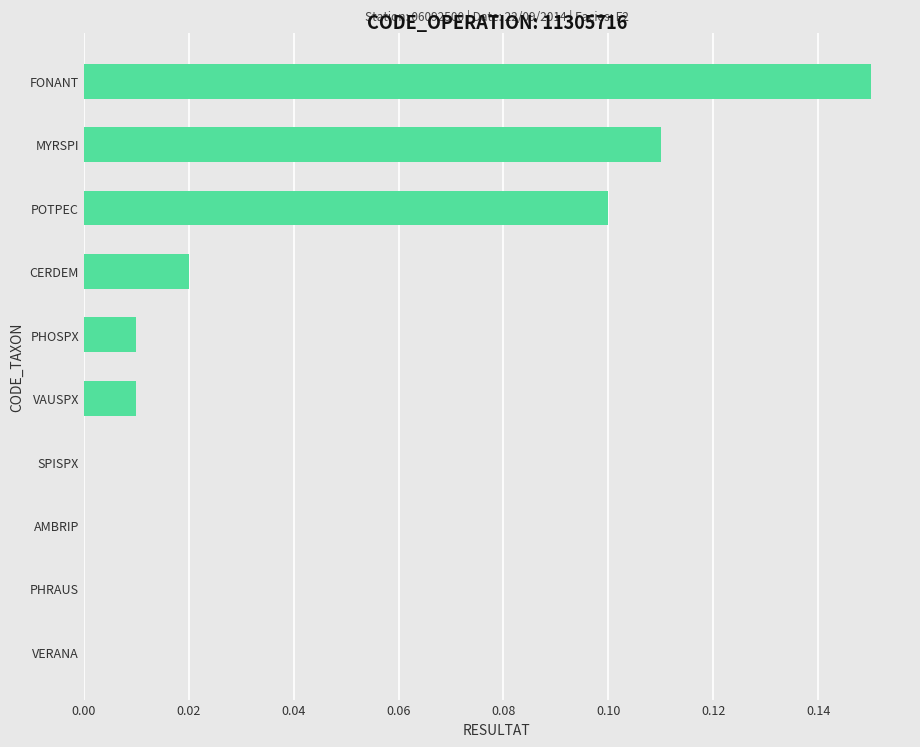

What is the sum of all values?

0.4